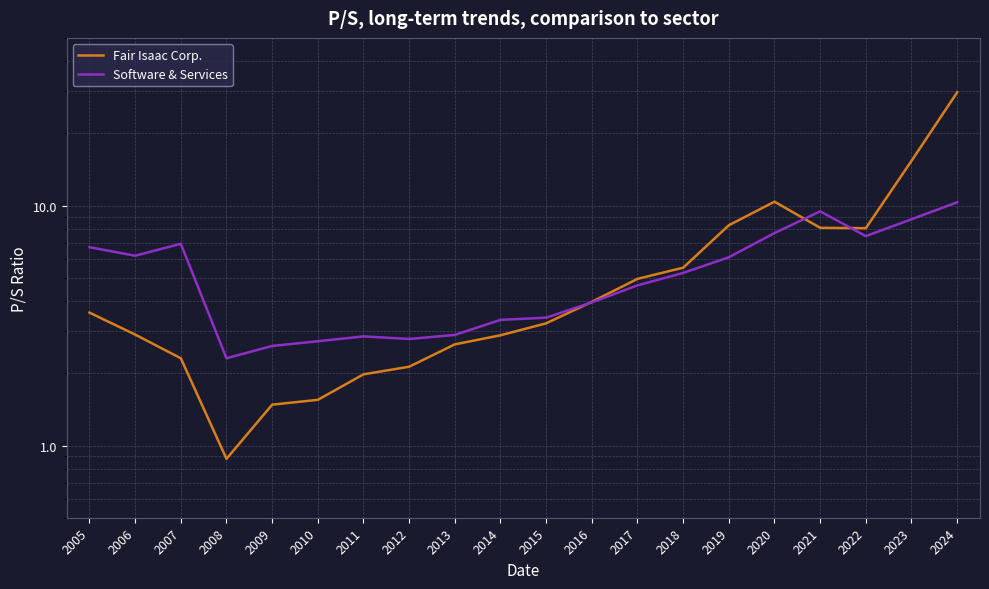

What are all the series names shown in the legend?

Fair Isaac Corp., Software & Services